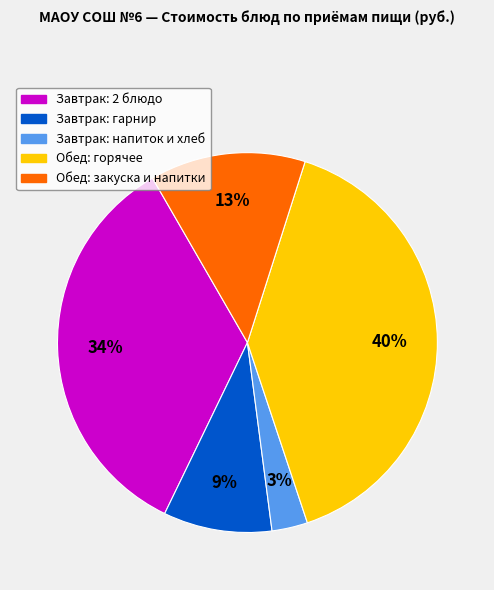

Which slice is the largest?

Обед: горячее